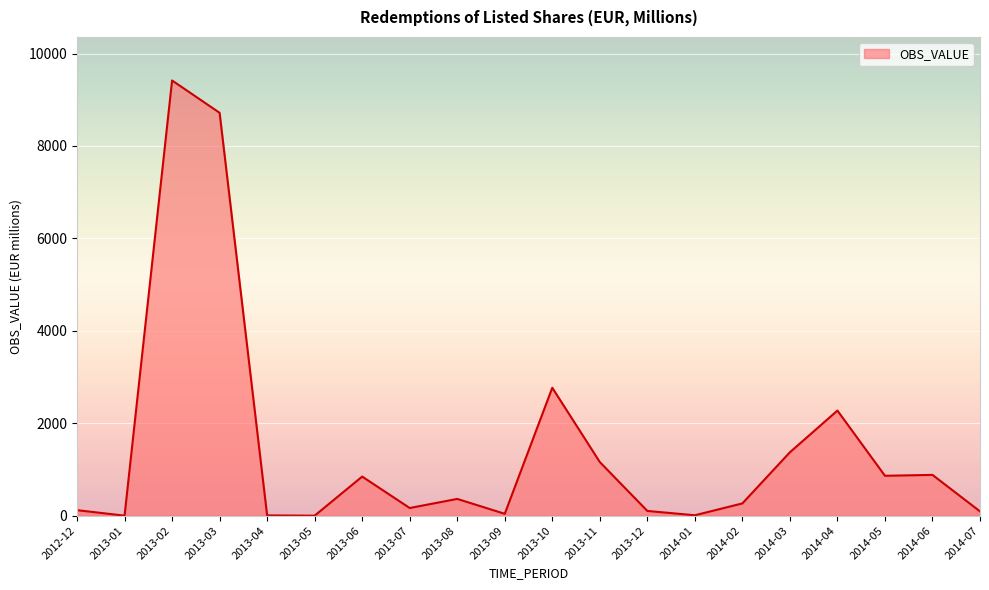

Is it true that the value at 2013-04 is 5.5?

True